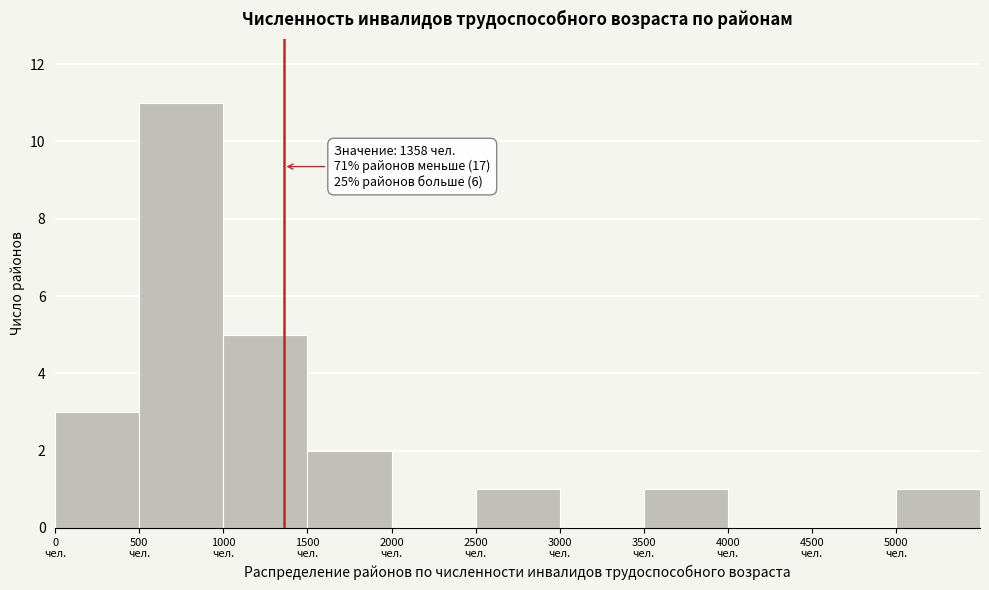

Over which range of the x-axis is the bar tallest?

500 to 1000